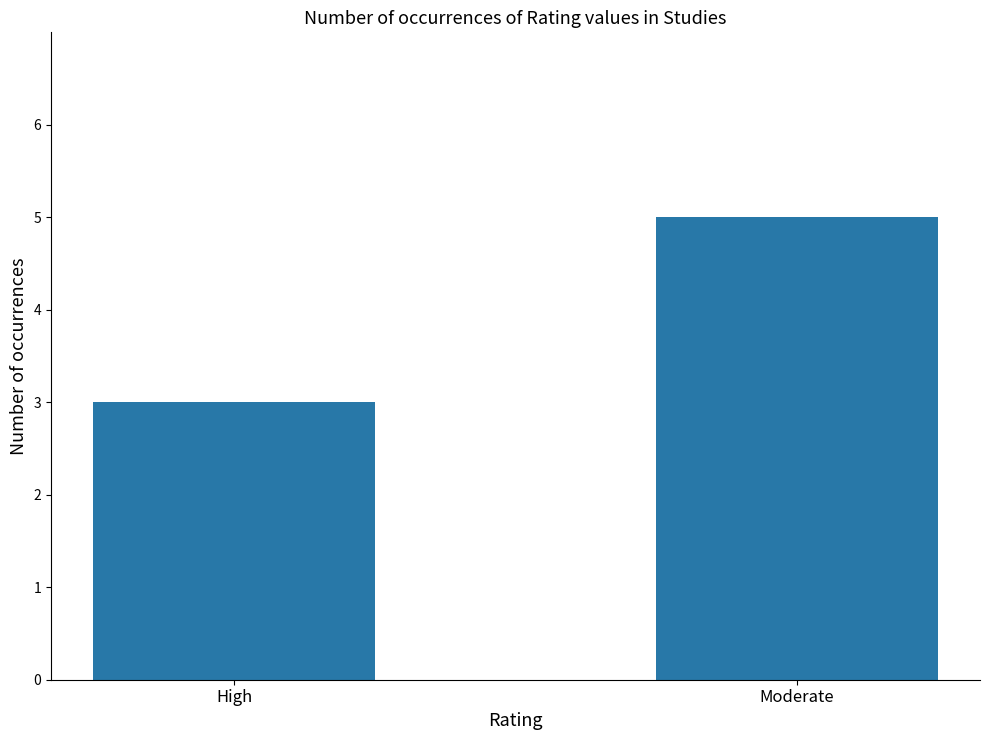

Count the number of data series in this chart.

1